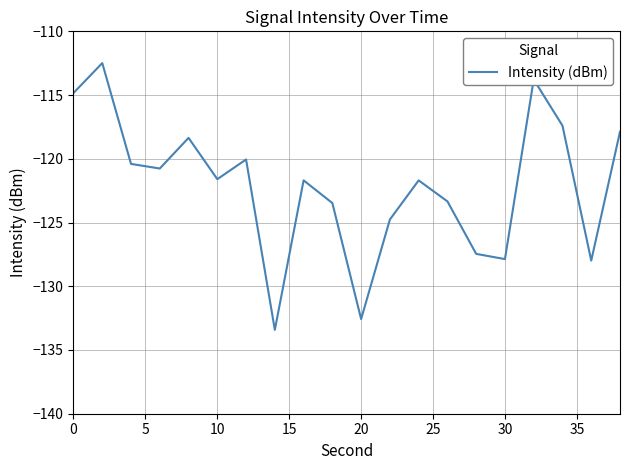

What is the greatest value displayed?

-112.5